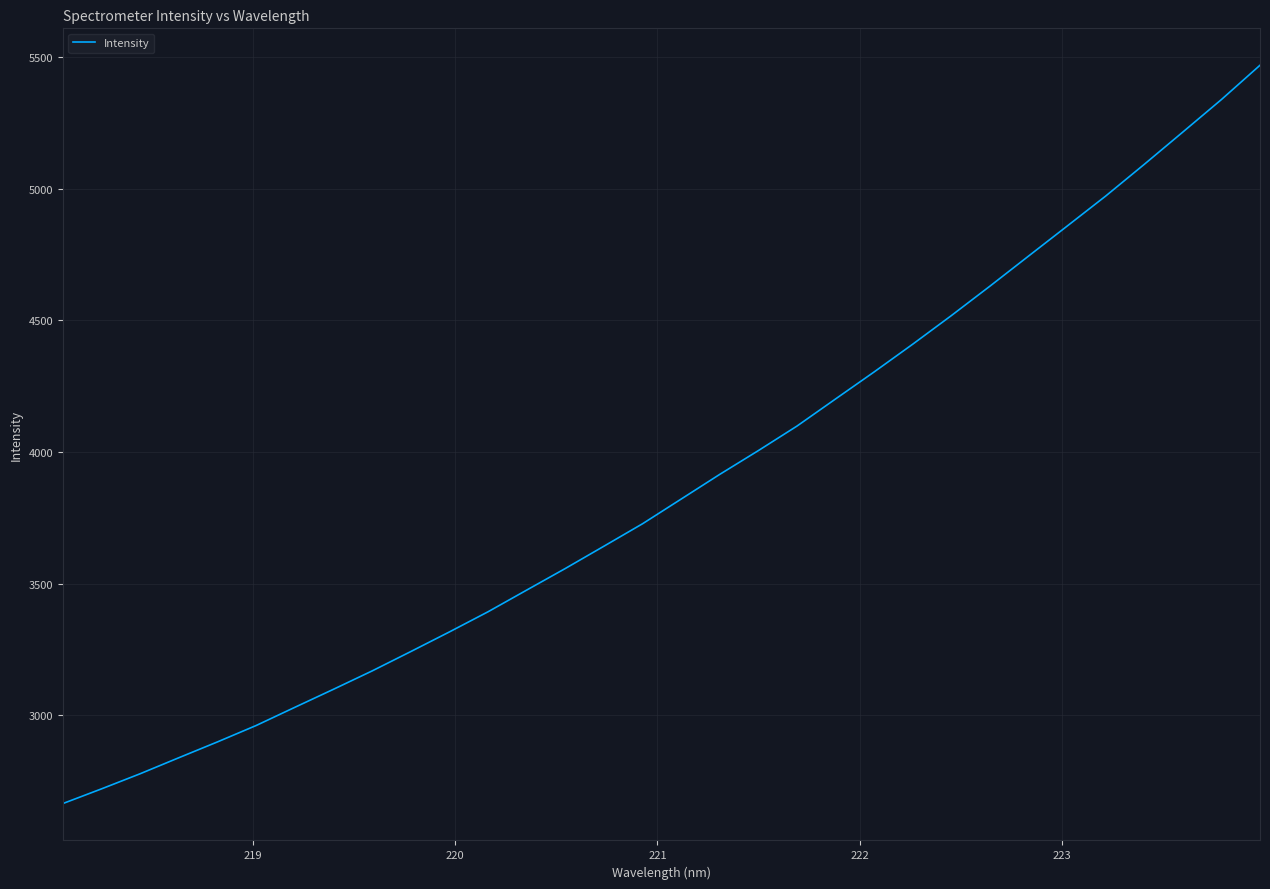

What is the maximum value shown in the chart?

5470.3